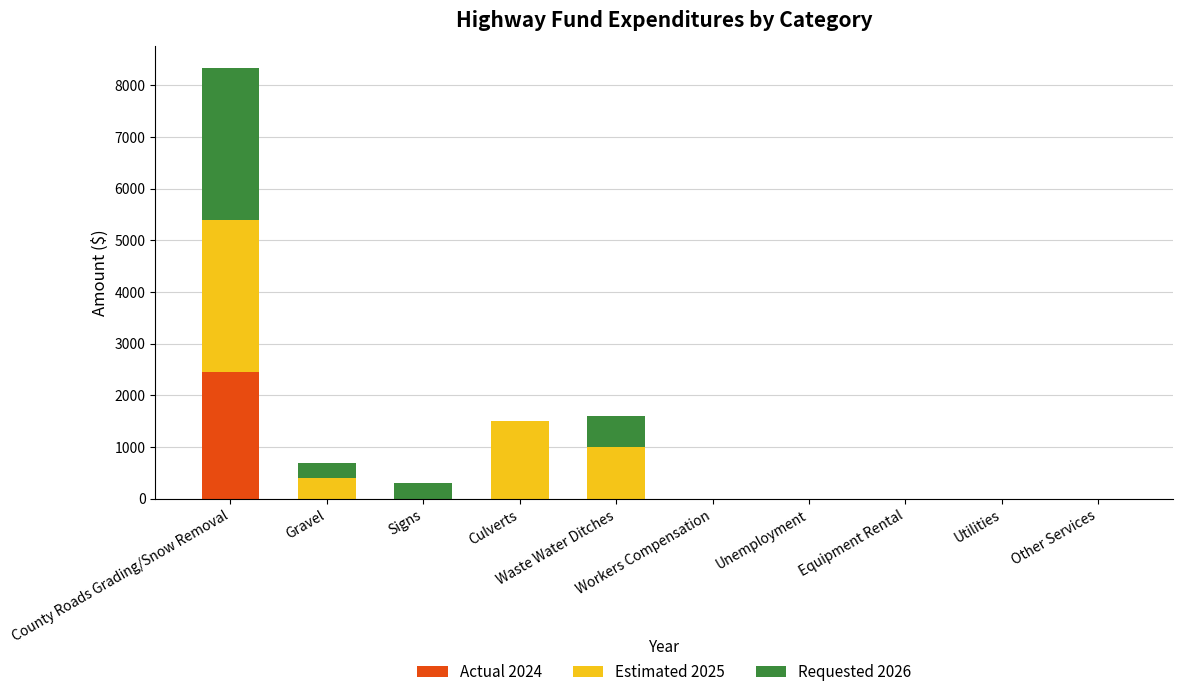

Are the bars grouped side by side (vs. stacked)?

No